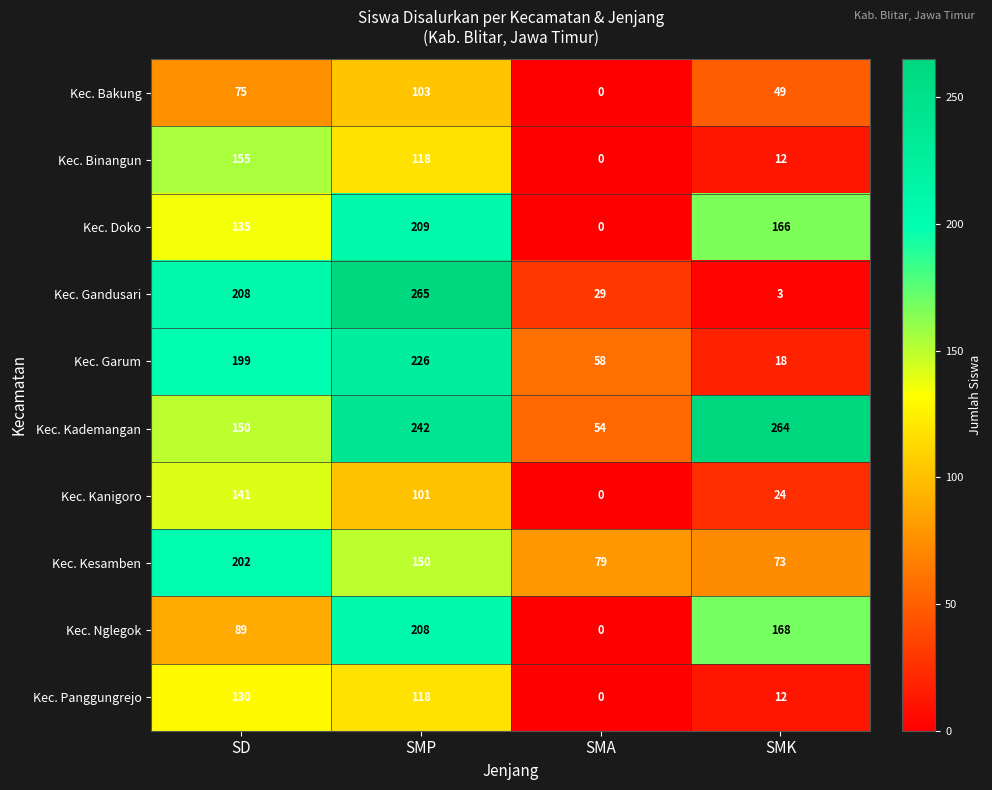

What is the maximum value shown in the chart?

265